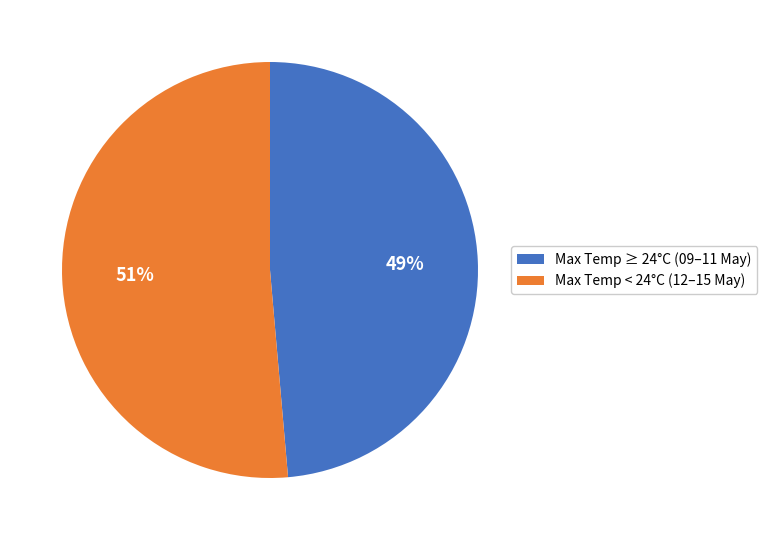

Which has a higher value, Max Temp ≥ 24°C (09–11 May) or Max Temp < 24°C (12–15 May)?

Max Temp < 24°C (12–15 May)